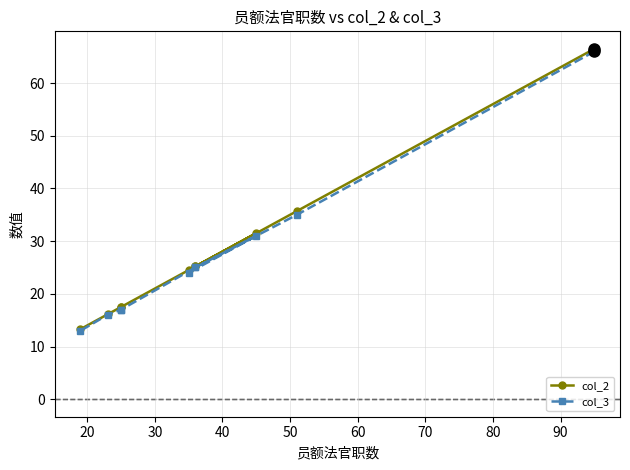

Rank the series by their maximum value, from highest to lowest.

col_2, col_3